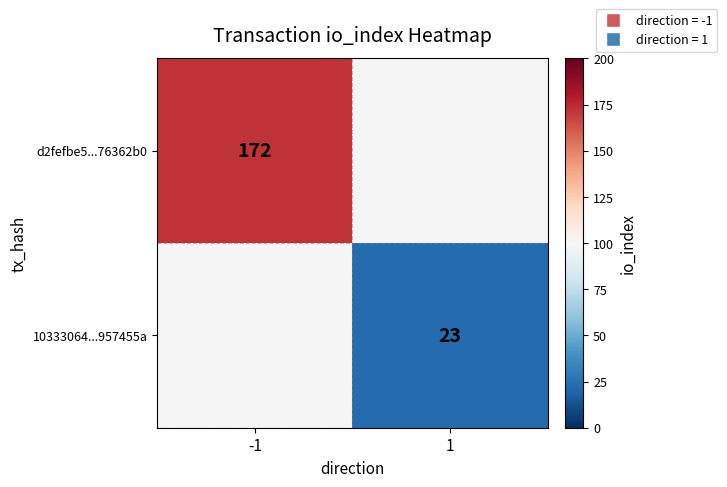

Between 1 and -1, which is larger?

-1